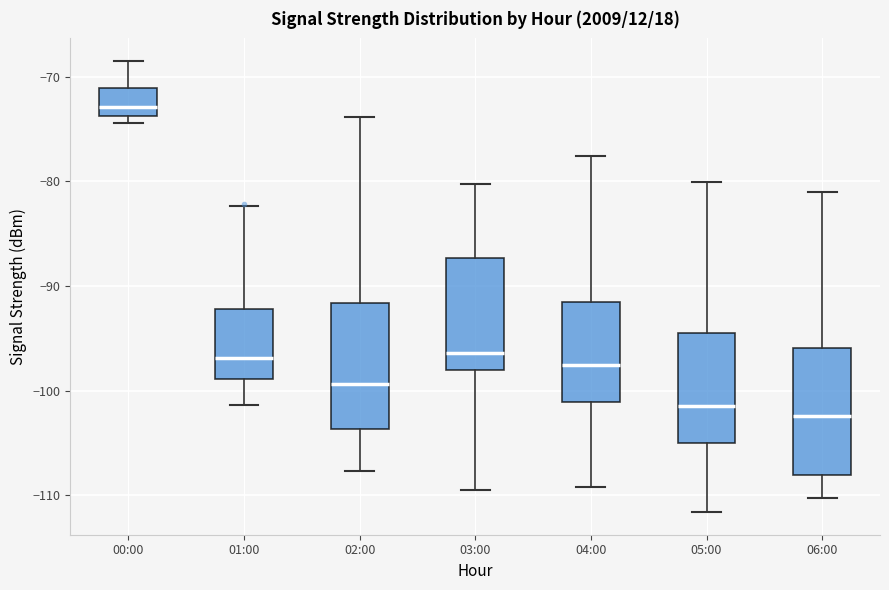

Which box has the highest median line?

00:00